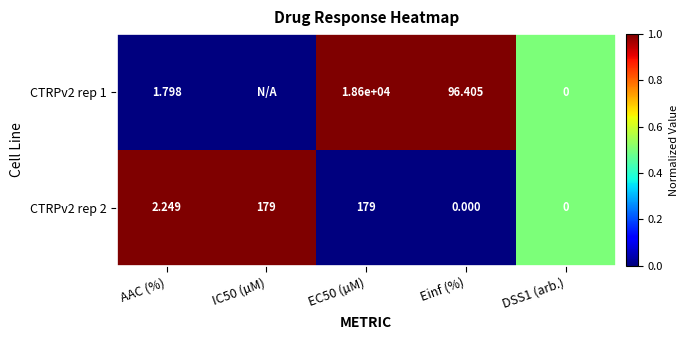

At which label is CTRPv2 rep 2 closest to 89?

AAC (%)